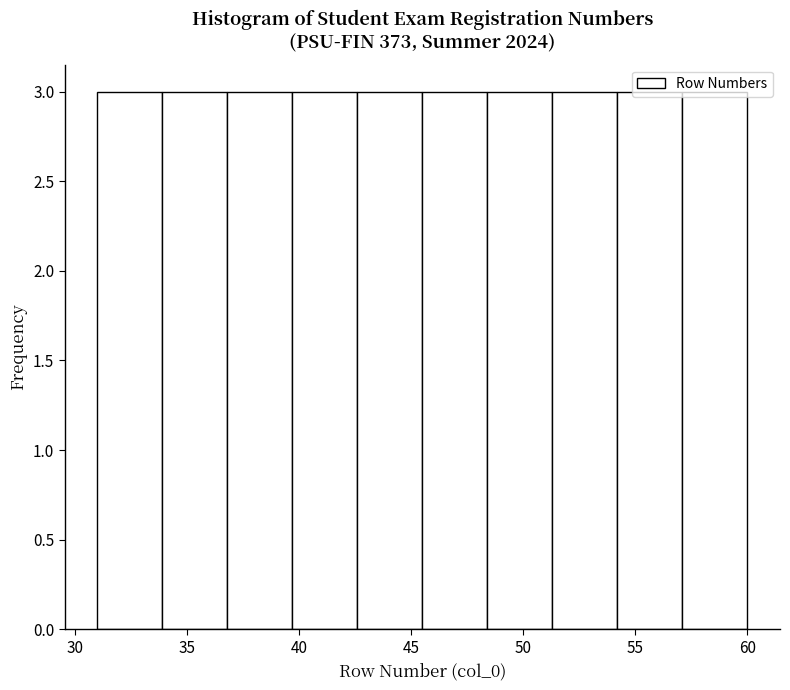

Reading left to right, transcribe this chart: for each bar, give the range it covers on the x-axis and its height. Neither the bar edges nor the heights are printed on the chart, so give them approximately, as read against the axes.

31.0 to 33.9: 3
33.9 to 36.8: 3
36.8 to 39.7: 3
39.7 to 42.6: 3
42.6 to 45.5: 3
45.5 to 48.4: 3
48.4 to 51.3: 3
51.3 to 54.2: 3
54.2 to 57.1: 3
57.1 to 60.0: 3